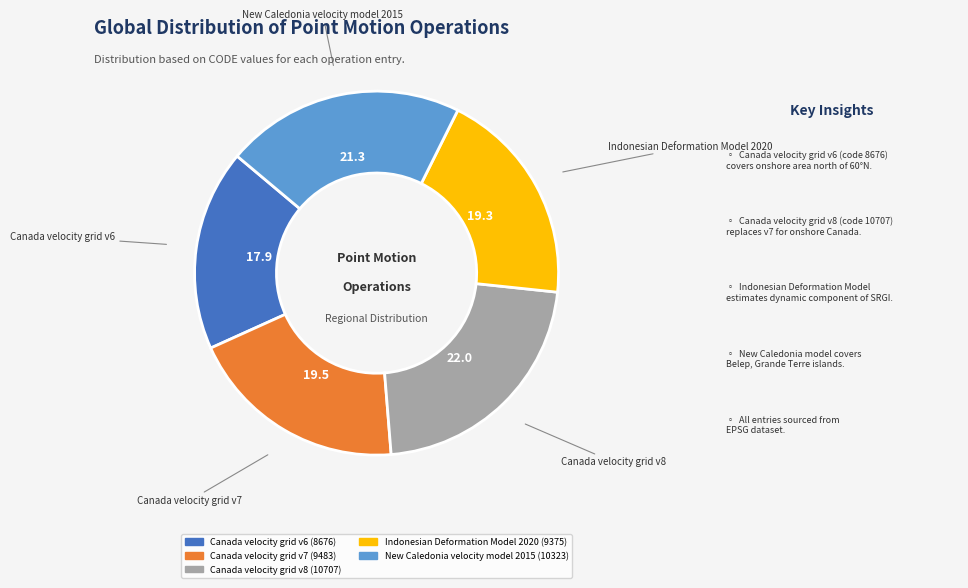

Which has a higher value, Indonesian Deformation Model 2020 or New Caledonia velocity model 2015?

New Caledonia velocity model 2015